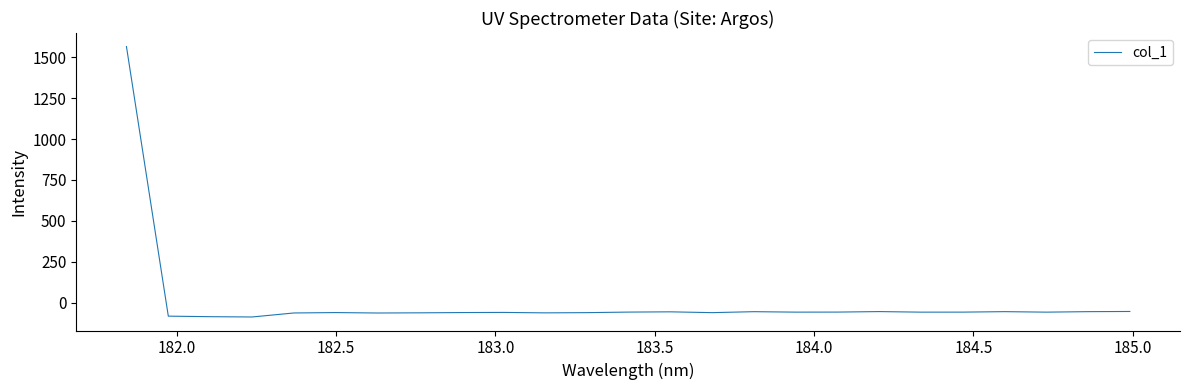

What is the difference between the maximum and minimum values?

1652.7